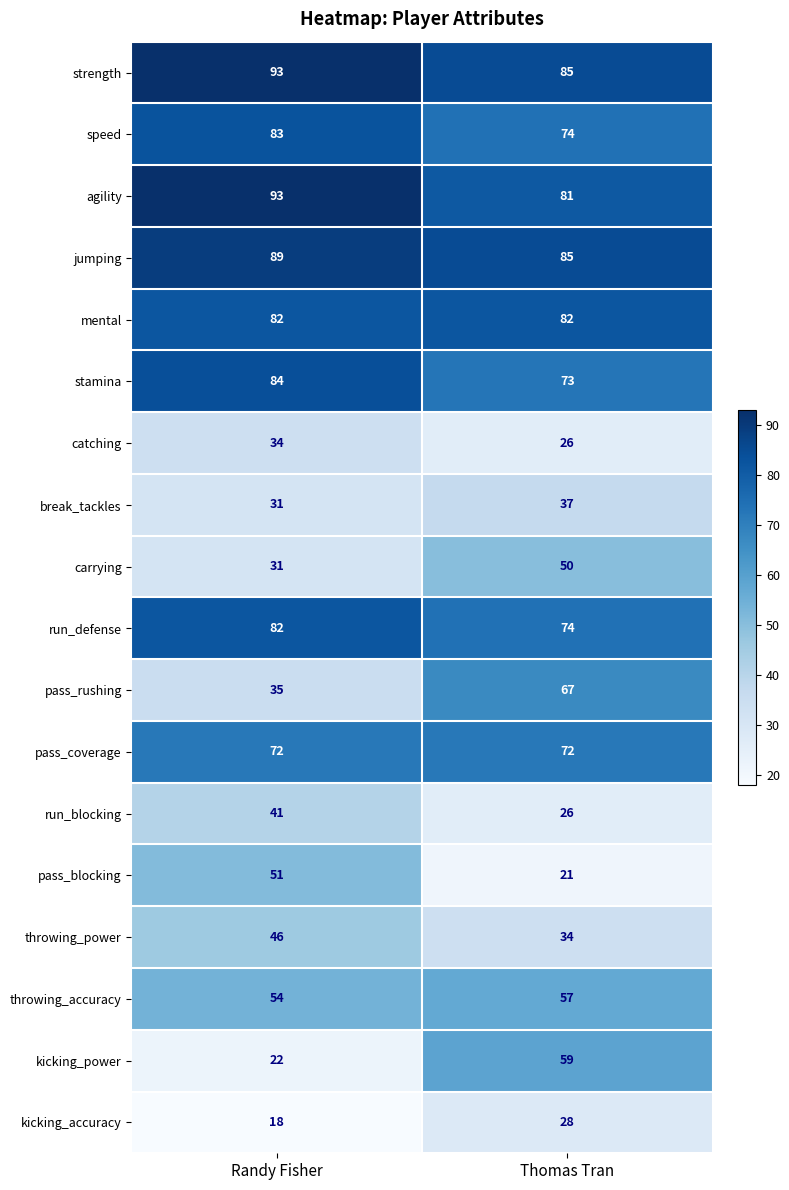

What is the difference between the run_defense values at Thomas Tran and Randy Fisher?

8